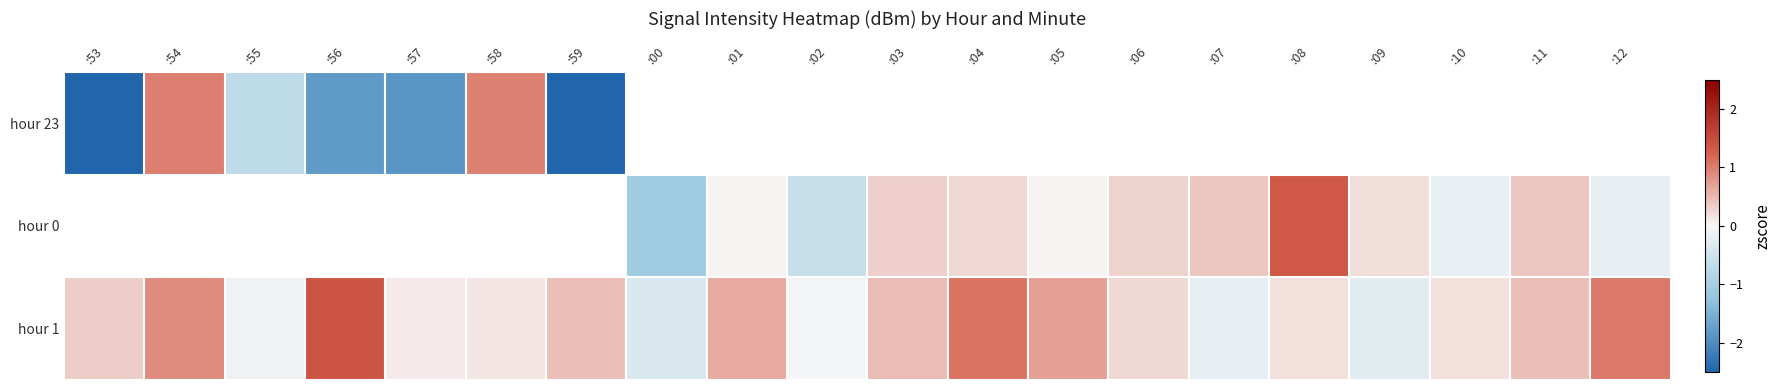

How many data points does each series have?

20